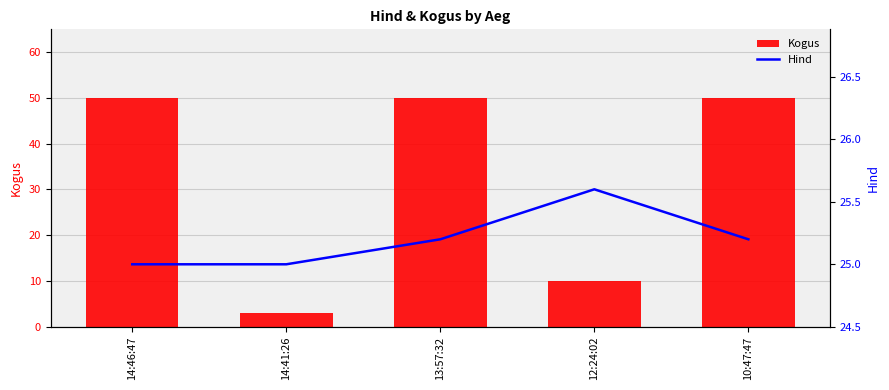

Which label corresponds to the largest value in the chart?

14:46:47